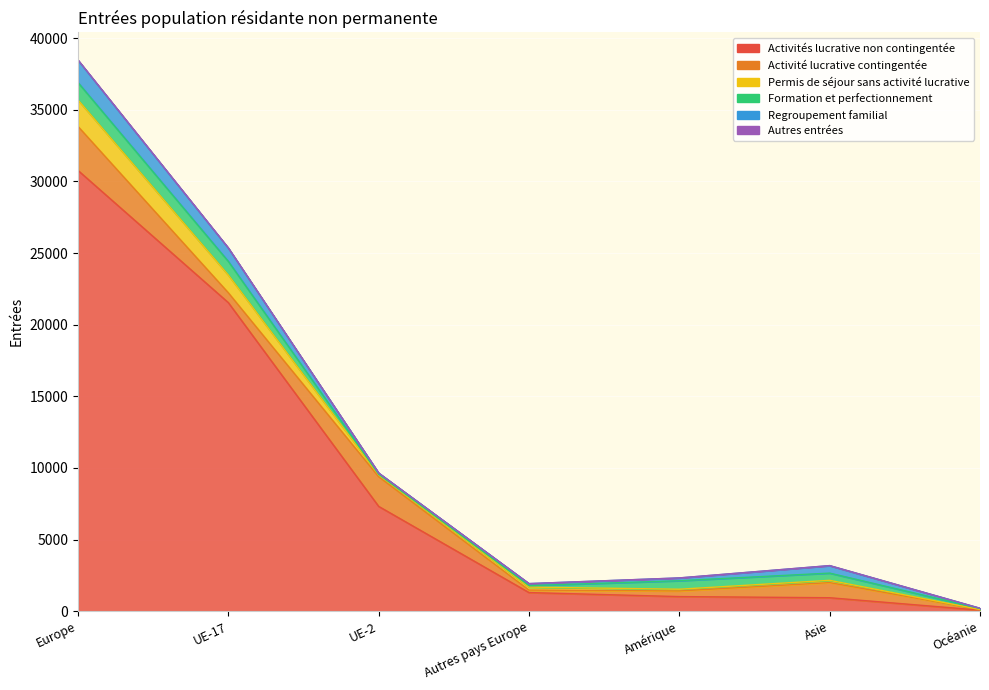

What position from the right is Amérique?

3